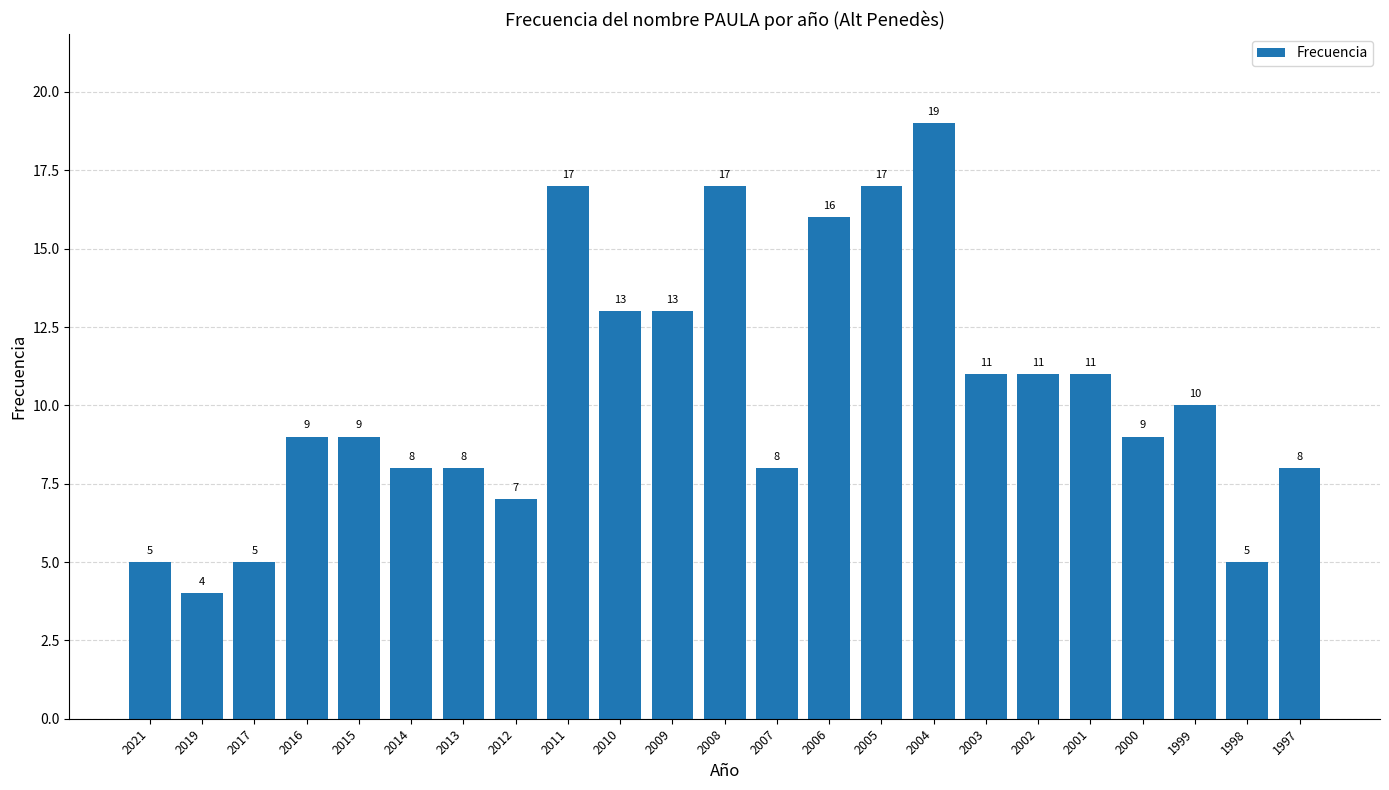

The value at 2013 is 8. True or false?

True